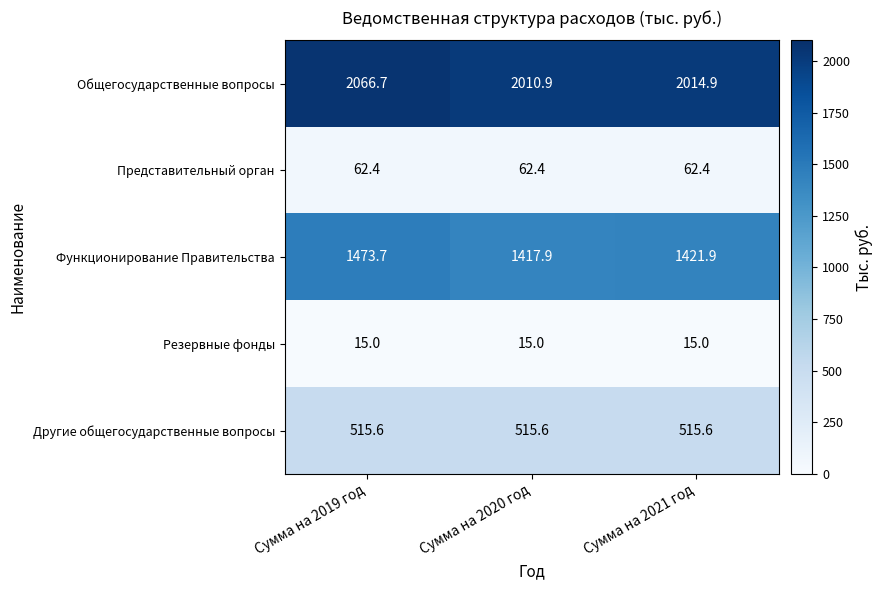

How many data points does each series have?

3